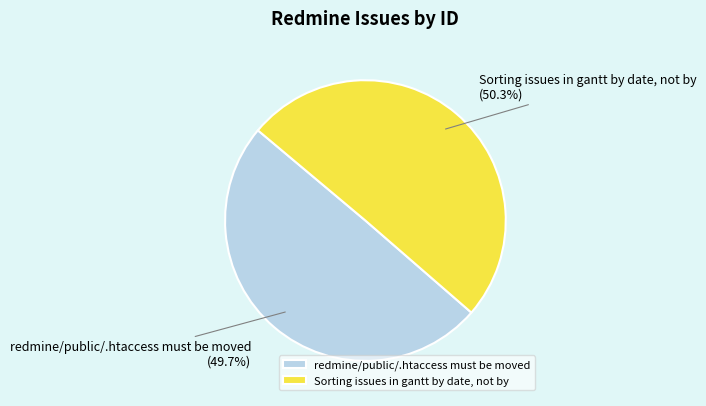

To the nearest percent, what portion does redmine/public/.htaccess must be moved represent?

50%